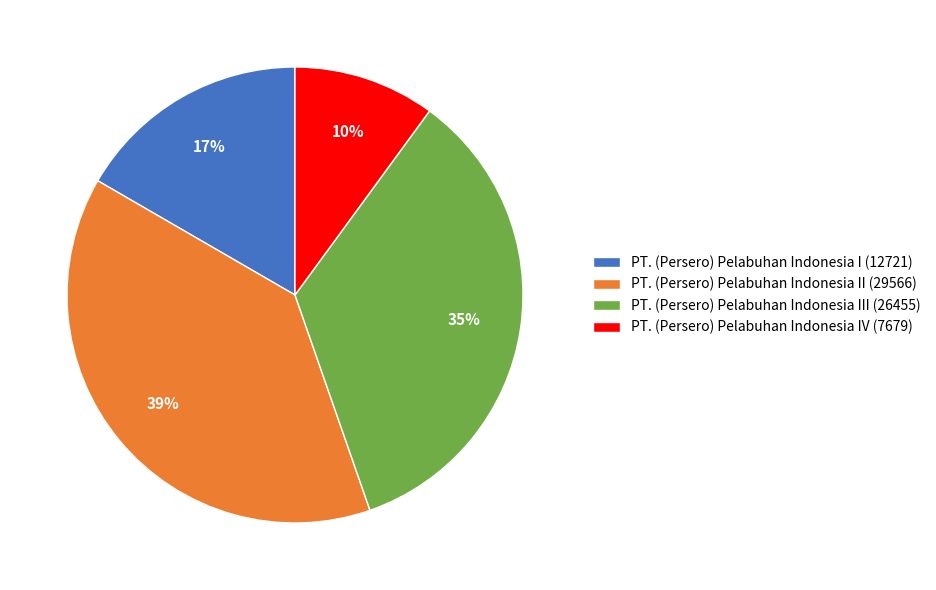

How many slices are in this pie chart?

4